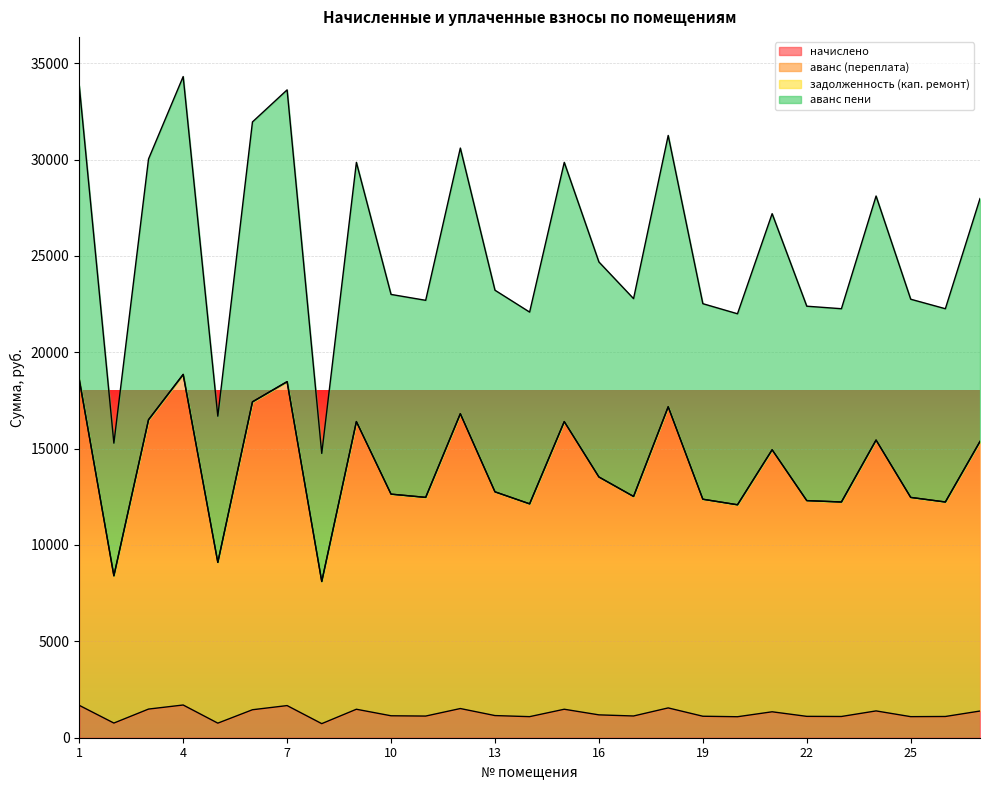

Which category has the highest value in the аванс пени series?

4